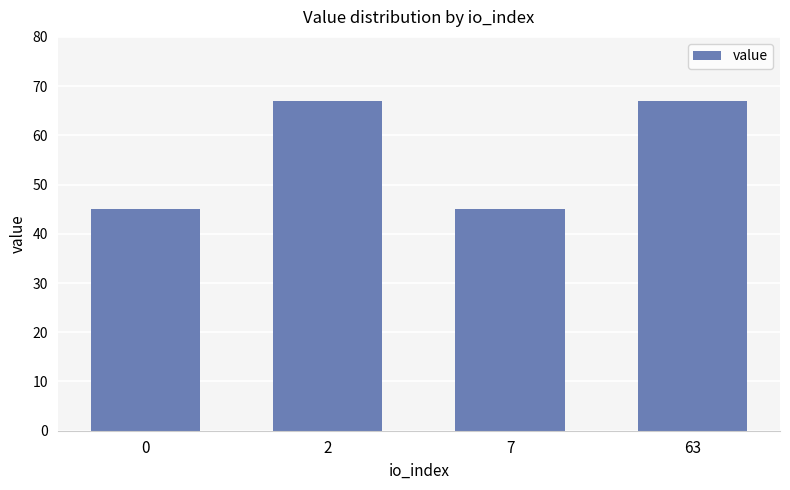

Reading left to right, transcribe all the data shown in this chart.

0=45.0	2=67.0	7=45.0	63=67.0